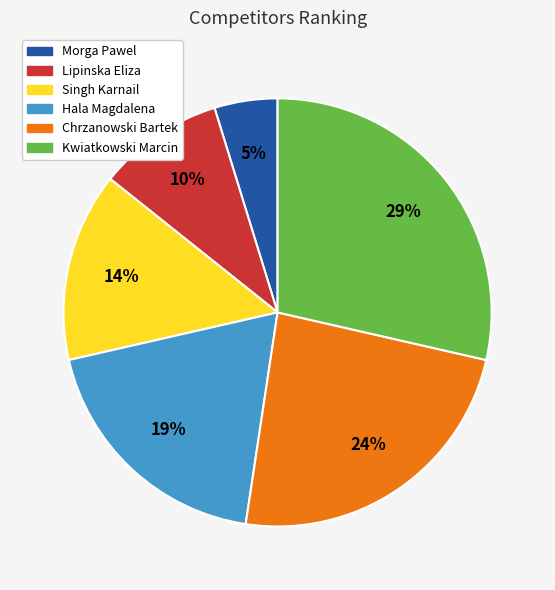

To the nearest percent, what is the difference between the largest and smallest slice percentages?

24%